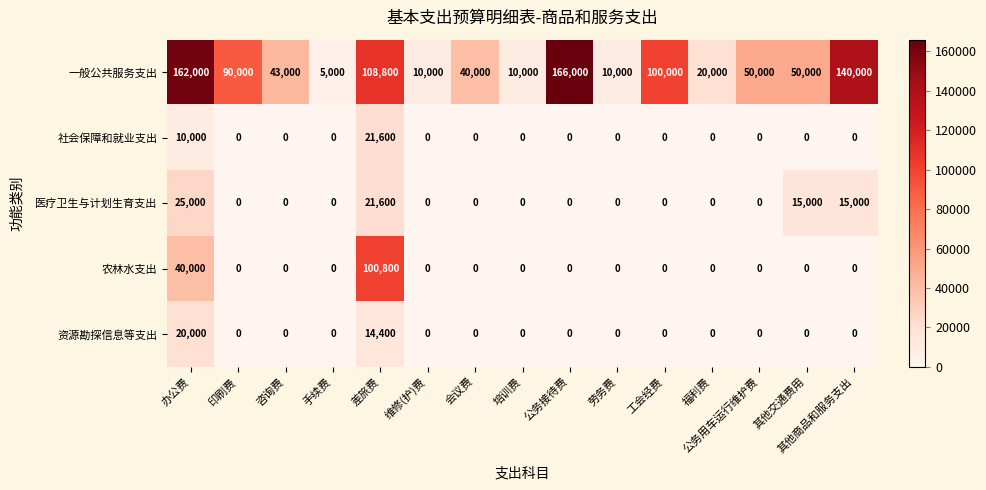

What is the sum of the 一般公共服务支出 values at 福利费 and 其他交通费用?

70000